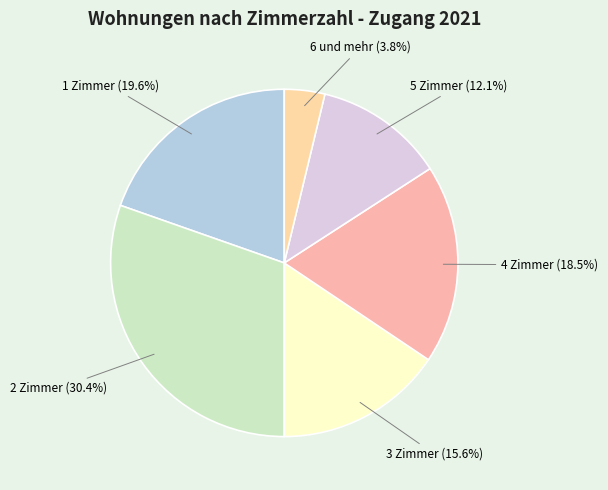

Do 3 Zimmer (15.6%) and 1 Zimmer (19.6%) together represent more than half of the pie?

No